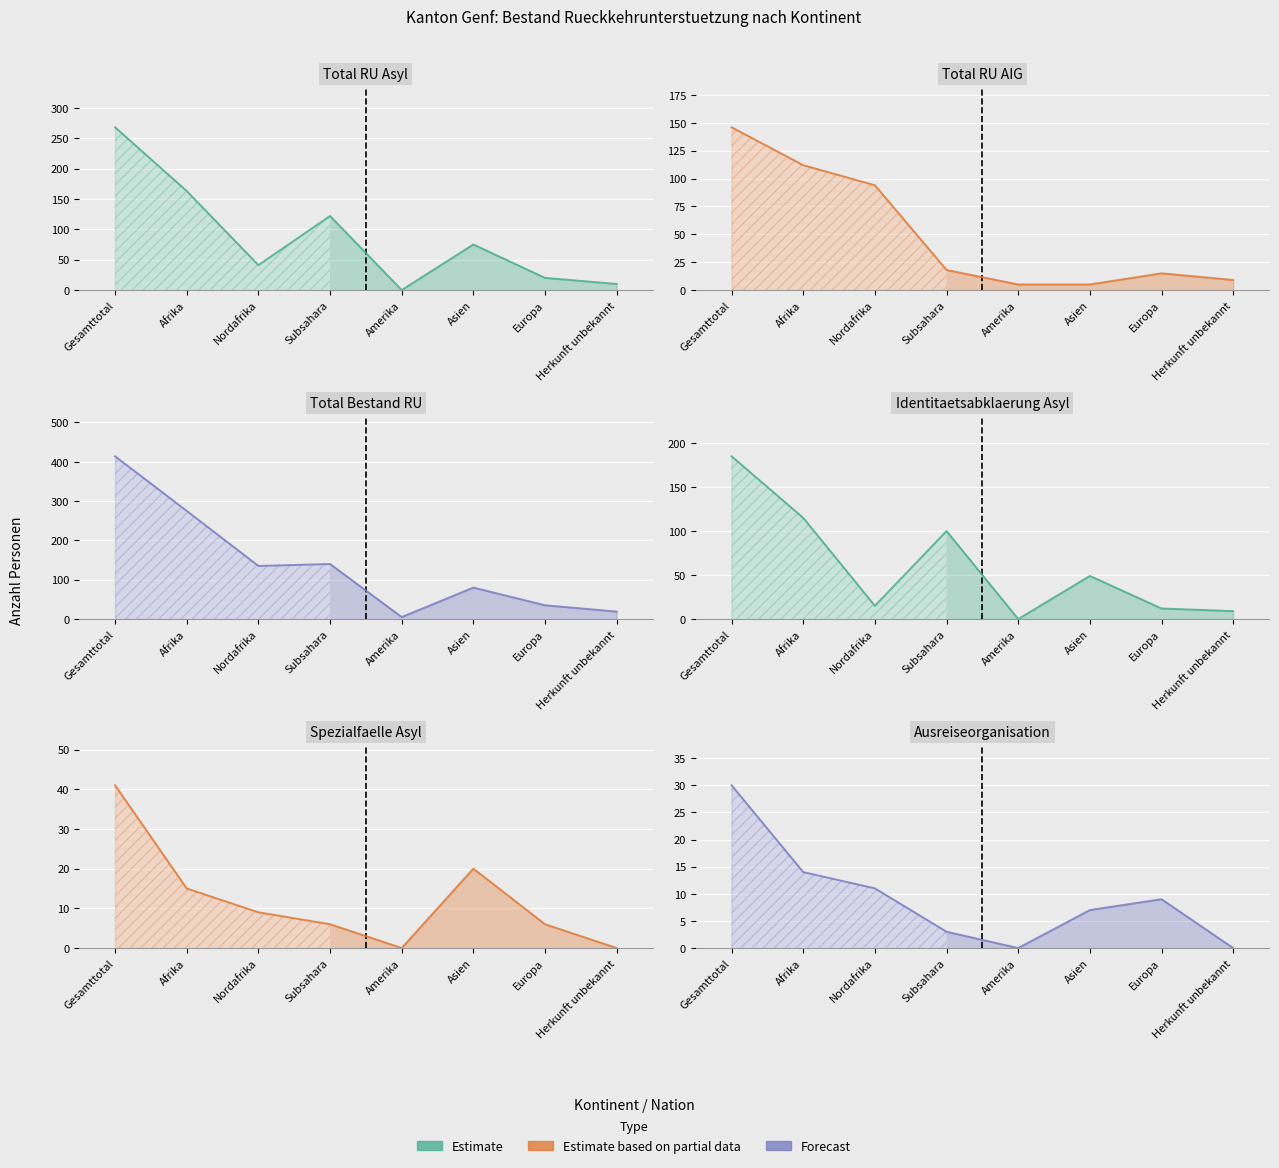

What is the average value of the Total RU Asyl series?

87